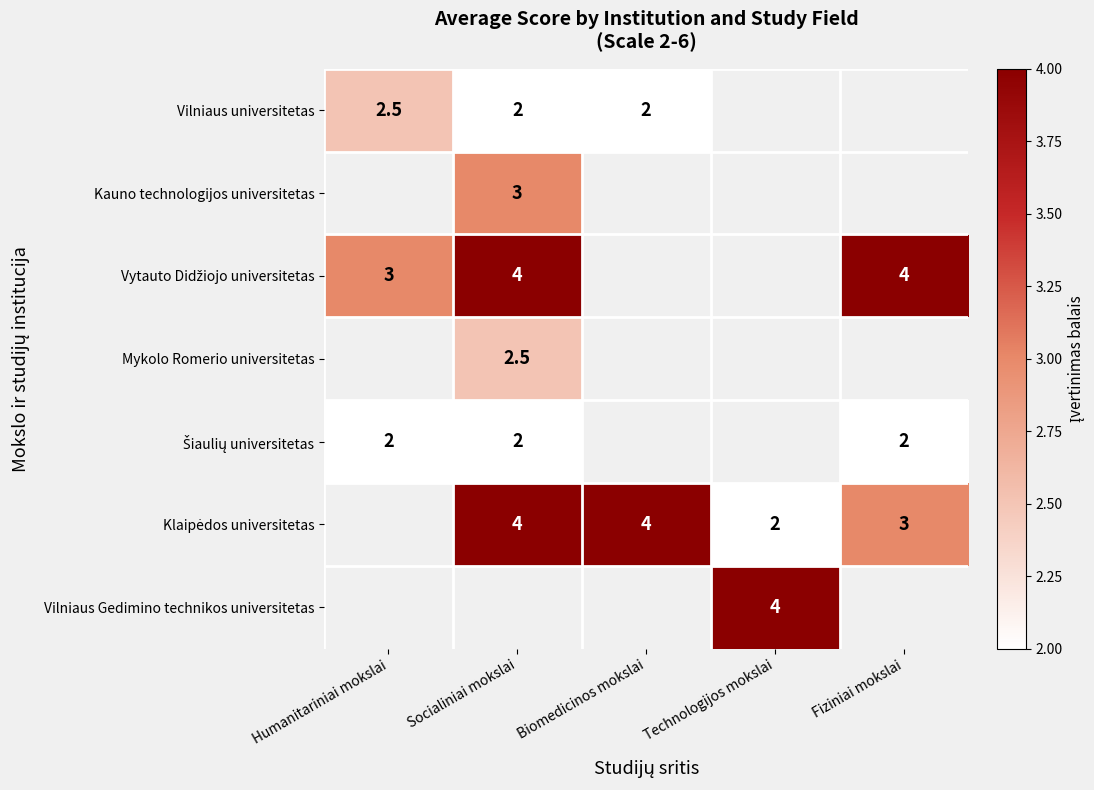

Is it true that Mykolo Romerio universitetas equals 4.1 at Socialiniai mokslai?

False